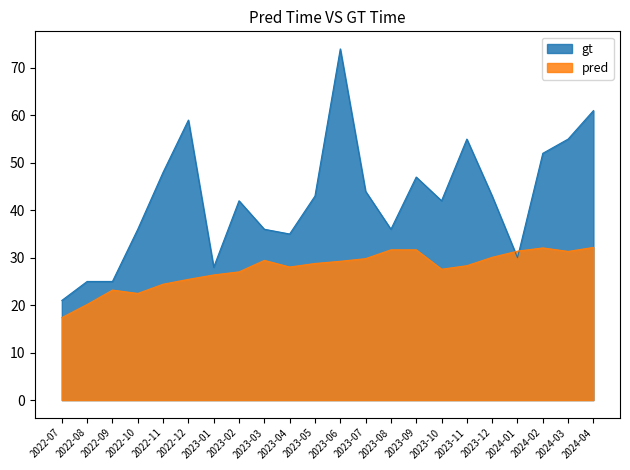

What value does the data have at 2024-04?

61